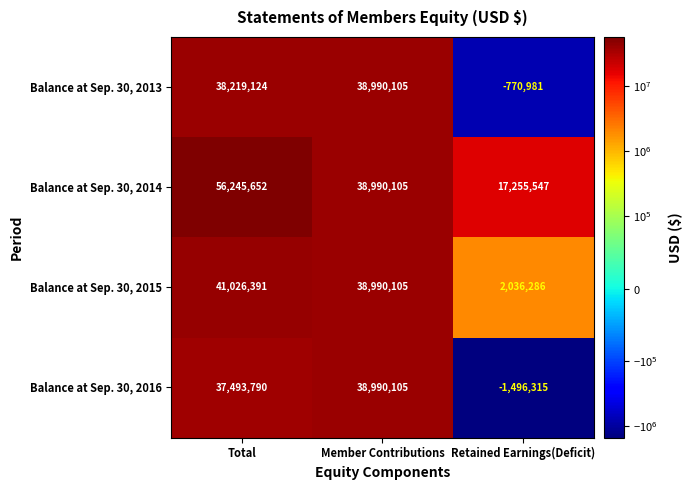

Which series has the largest total across all categories?

Balance at Sep. 30, 2014